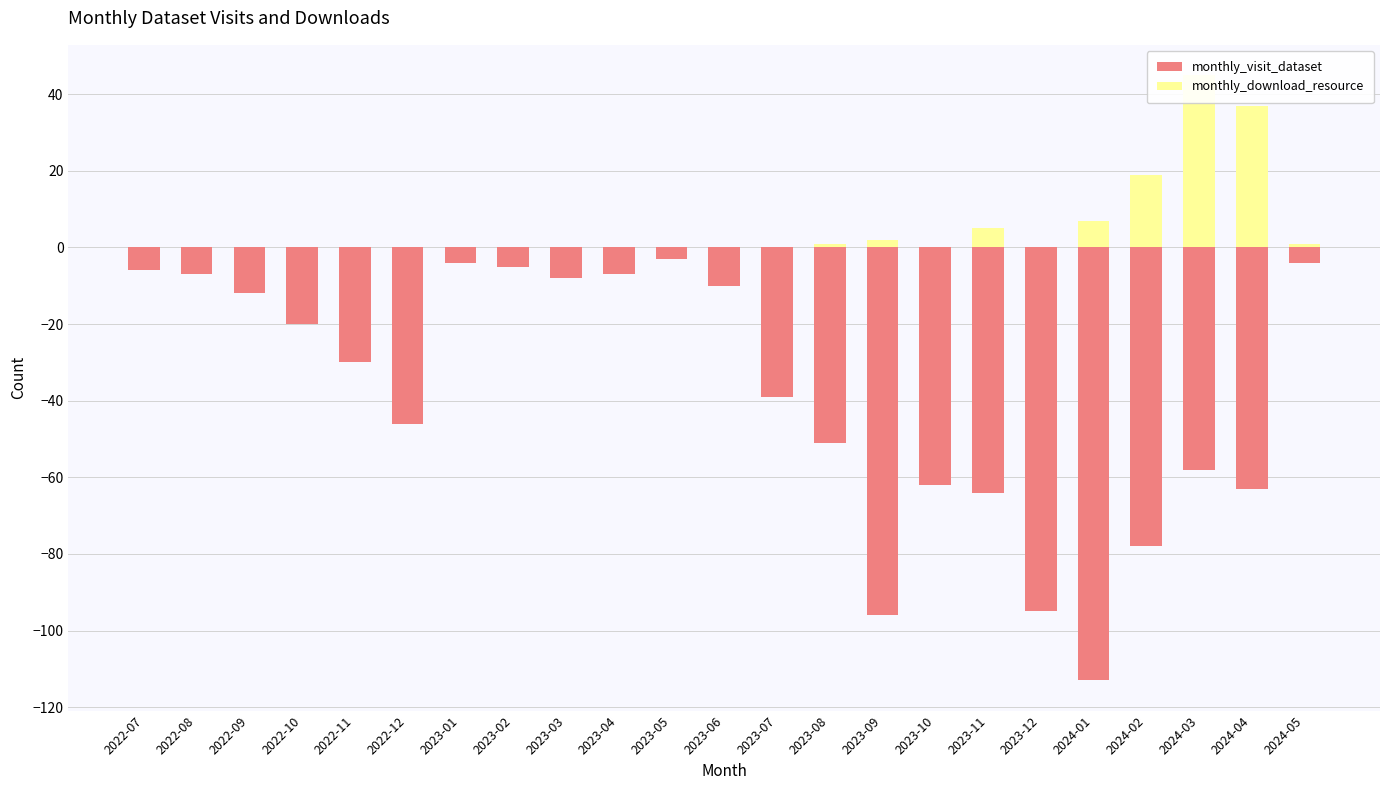

What is the value of the monthly_visit_dataset bar at the 2nd from the left?

-7